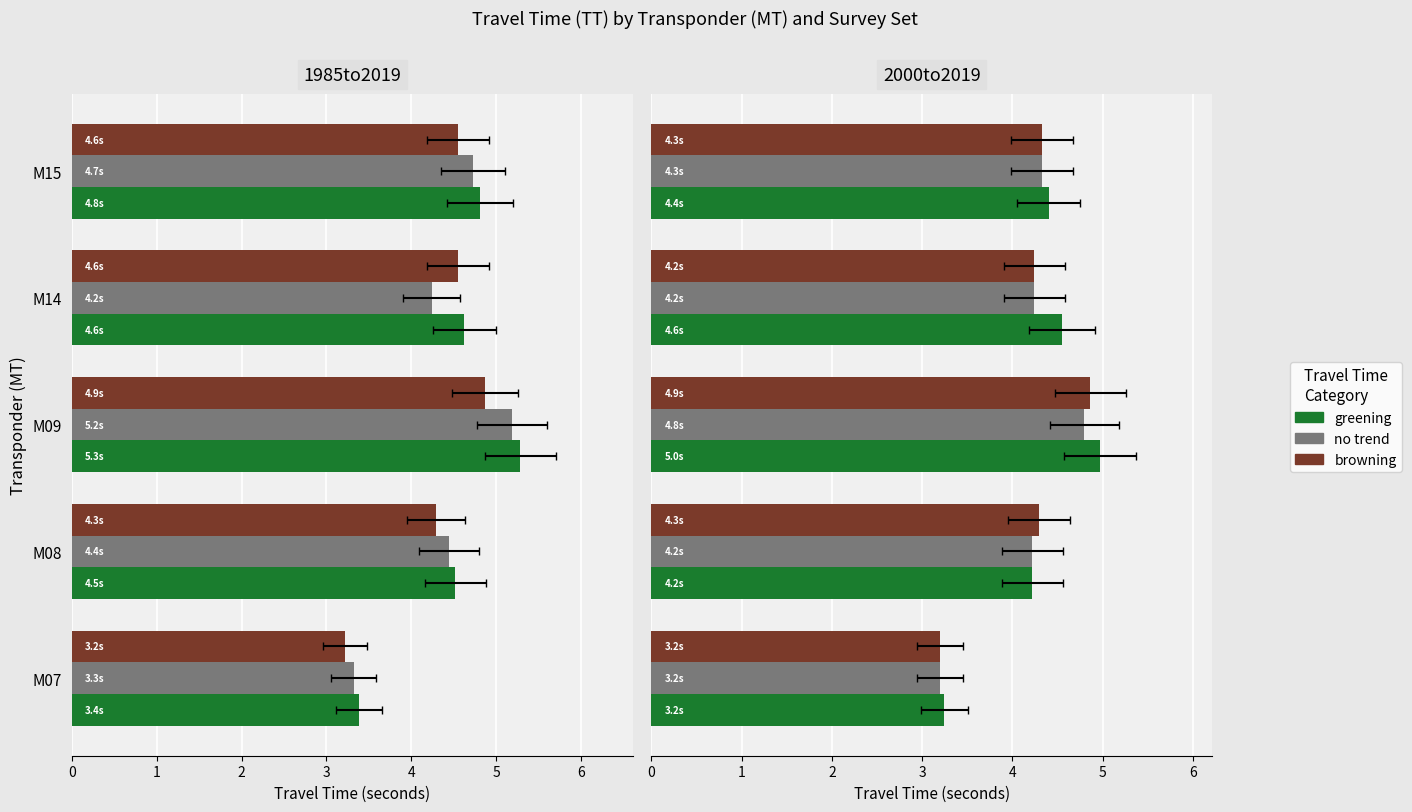

Rank the series by their average value, from lowest to highest.

no trend, browning, greening